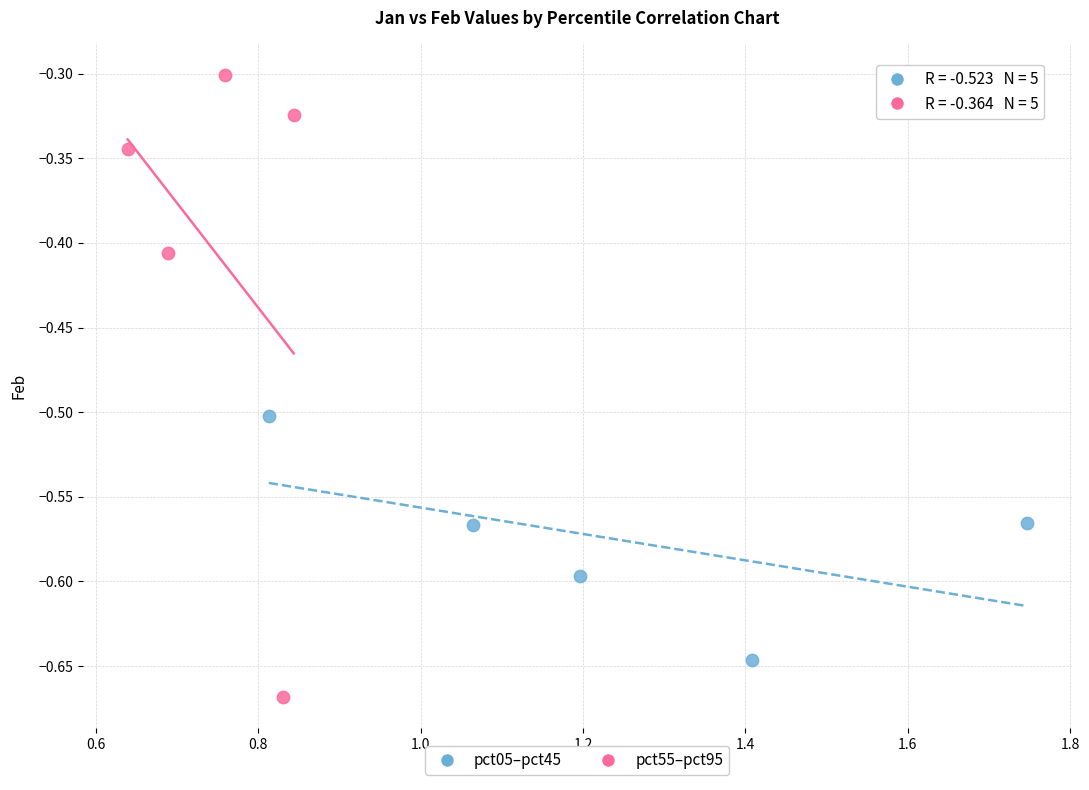

Which series has the largest Y range (max minus min)?

pct55–pct95